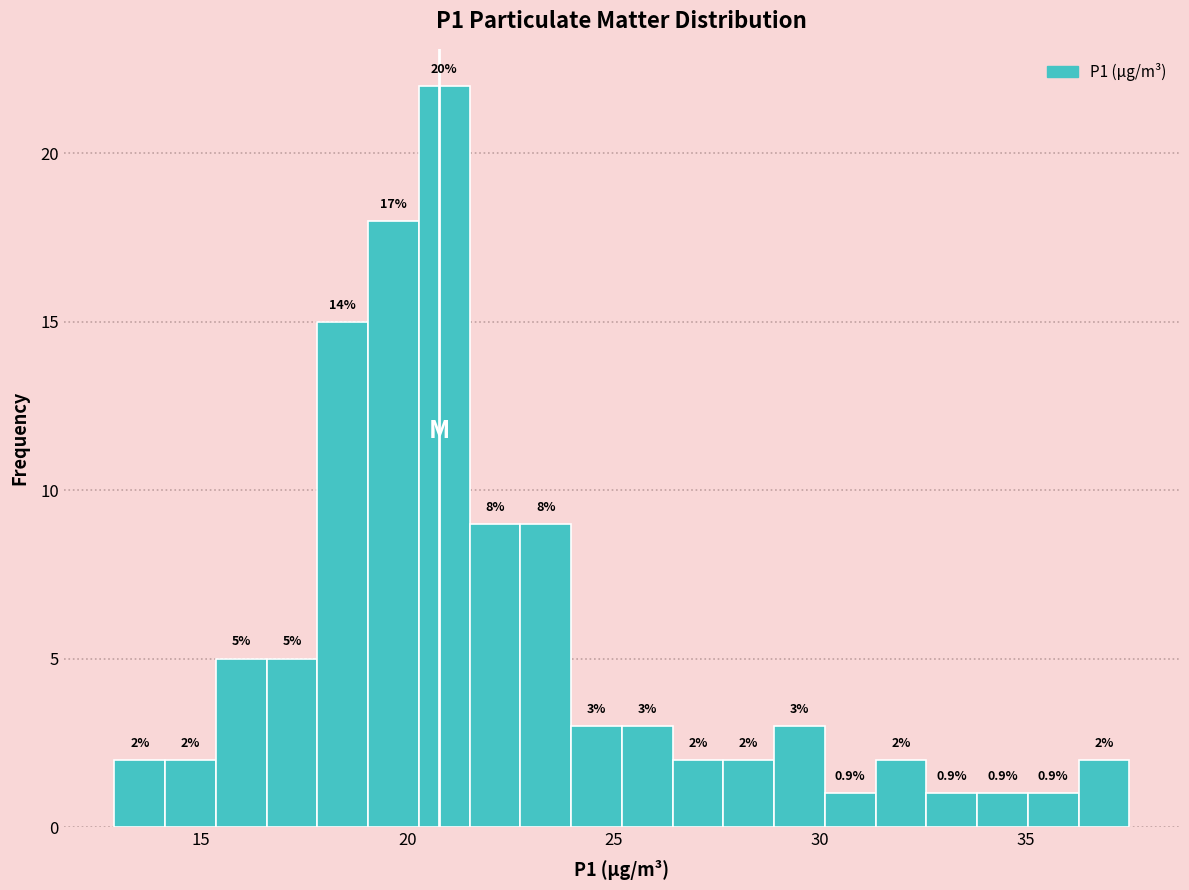

Around what value on the x-axis is the tallest bar? Give the approximate position of its centre, as read against the axis.

21.0